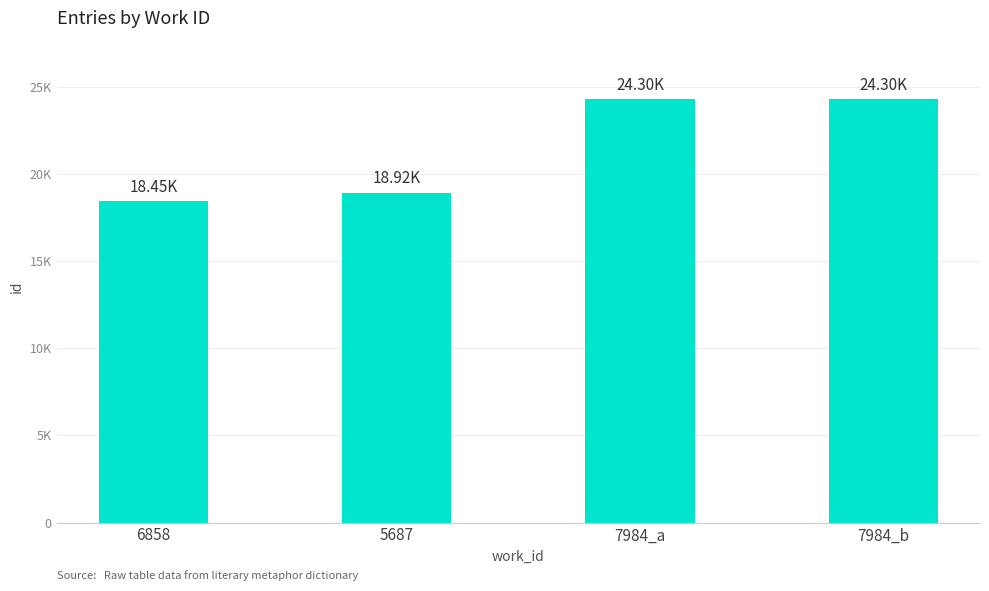

Are the bars horizontal?

No